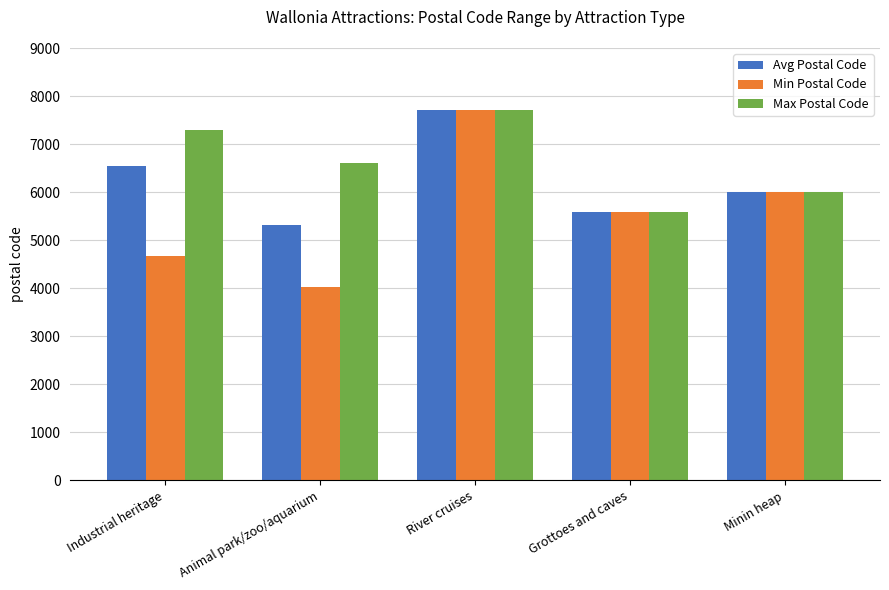

At which category does the chart reach its peak across all series?

River cruises